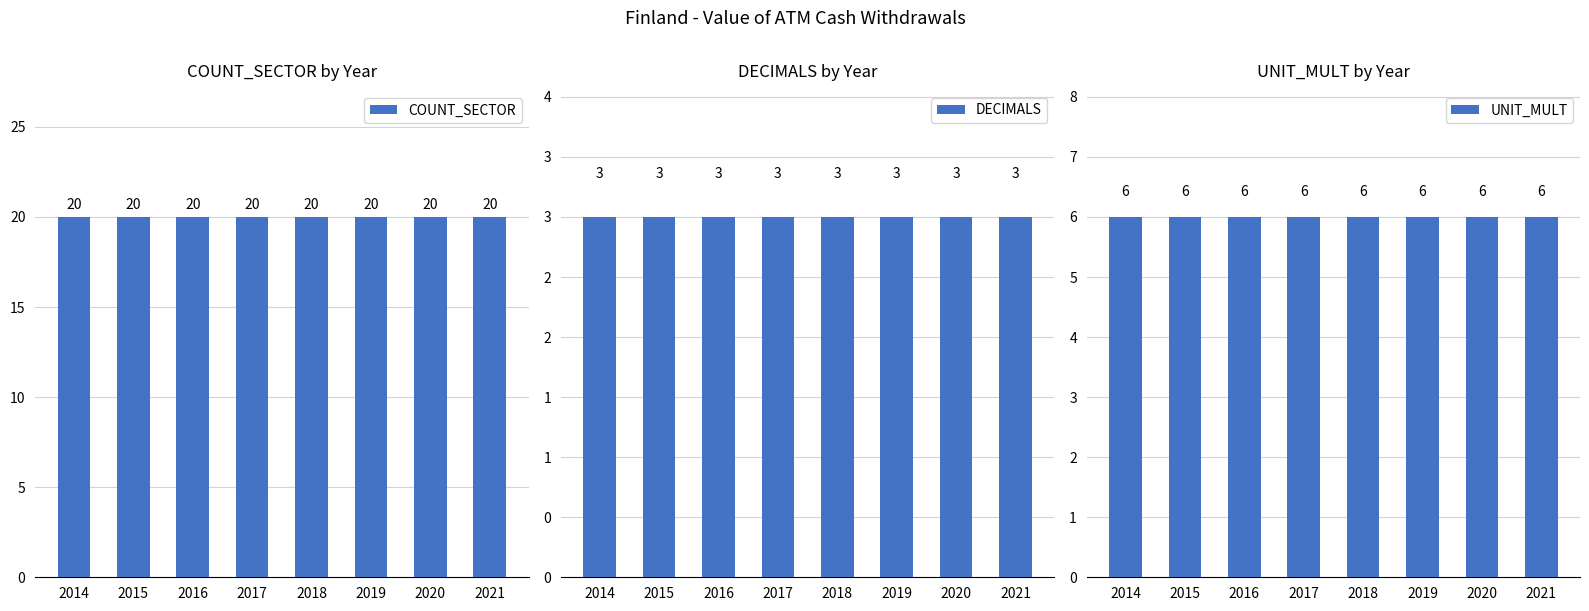

What are all the series names shown in the legend?

COUNT_SECTOR, DECIMALS, UNIT_MULT